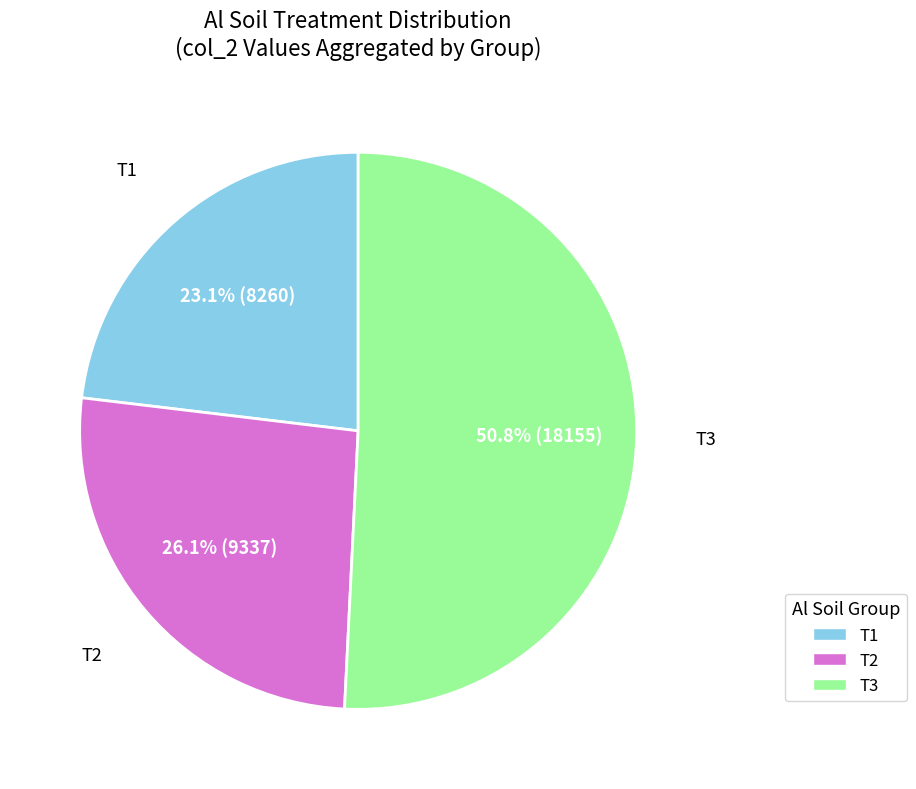

Rank the categories by value from lowest to highest.

T1, T2, T3